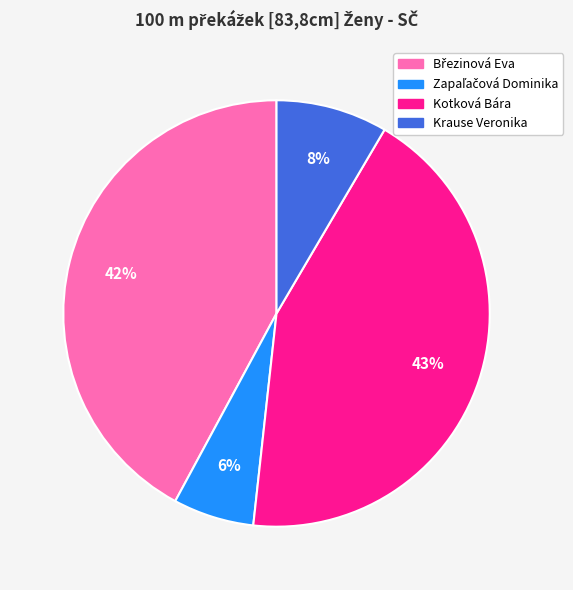

Between Kotková Bára and Krause Veronika, which is larger?

Kotková Bára